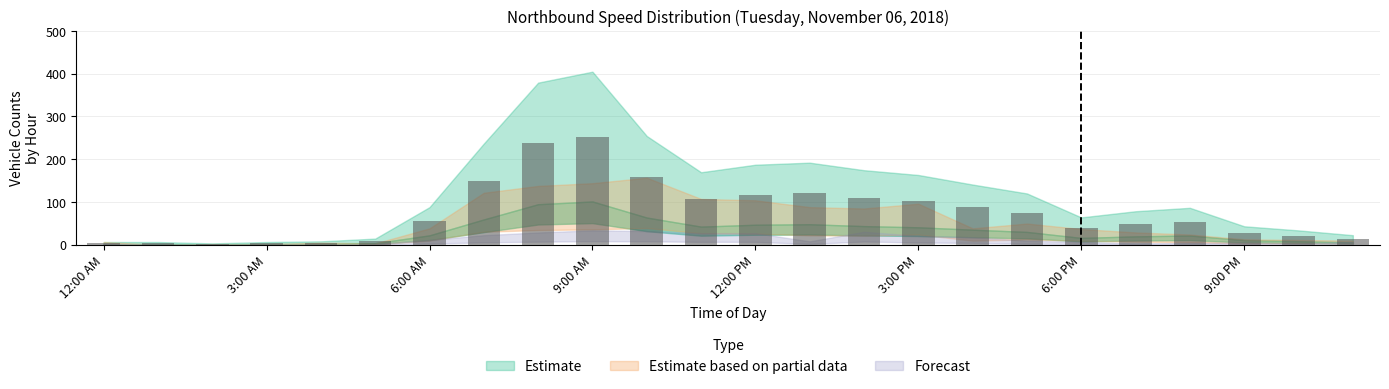

What is the greatest value displayed?

253